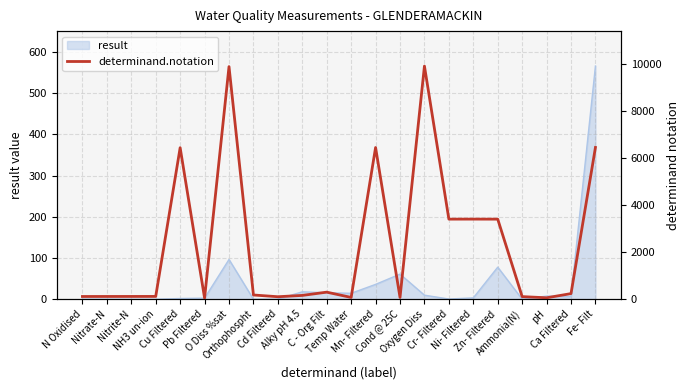

At which label does the data first exceed 180?

Cu Filtered